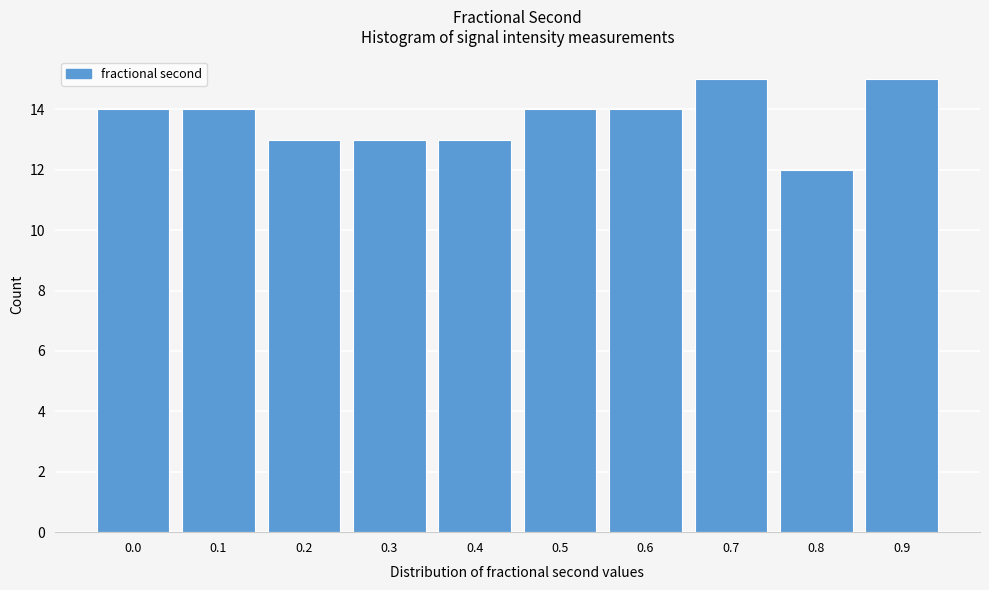

Reading right to left, list all the values displayed in this chart.

0.9=15	0.8=12	0.7=15	0.6=14	0.5=14	0.4=13	0.3=13	0.2=13	0.1=14	0.0=14